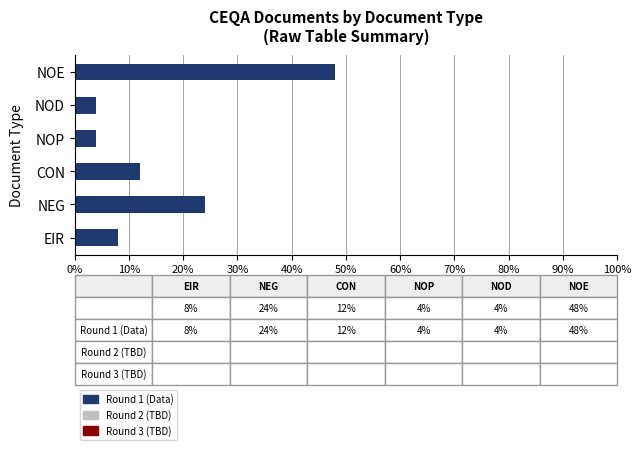

Where is the data nearest to the value 26?

NEG